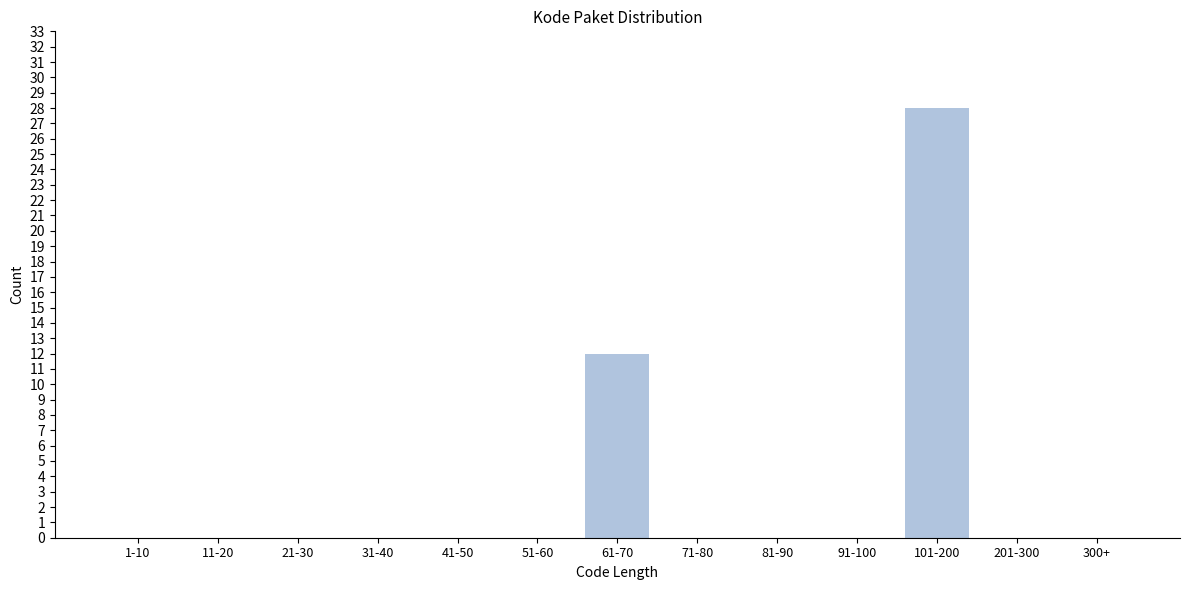

Reading left to right, extract all data points from this chart.

1-10=0	11-20=0	21-30=0	31-40=0	41-50=0	51-60=0	61-70=12	71-80=0	81-90=0	91-100=0	101-200=28	201-300=0	300+=0